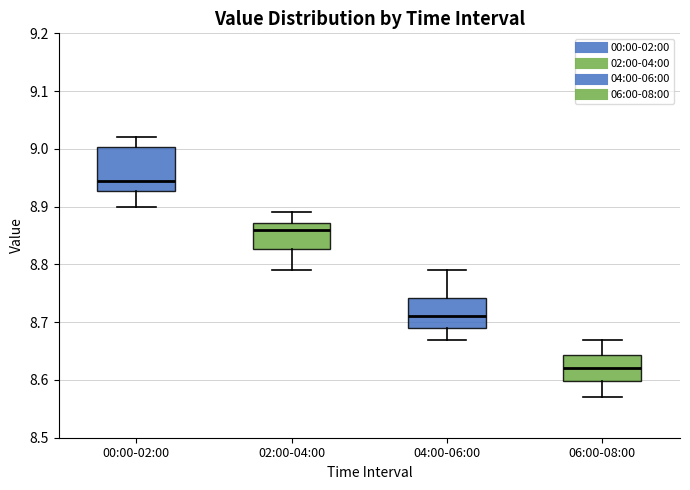

Reading left to right, transcribe this box plot: for each box, give where its median line is, the range the box spans, and where its two whiskers end, as read against the y-axis. The values are not printed on the chart, so give them approximately, as read against the axis.

00:00-02:00: median 8.95, box 8.93 to 9.00, whiskers 8.90 to 9.02
02:00-04:00: median 8.86, box 8.83 to 8.87, whiskers 8.79 to 8.89
04:00-06:00: median 8.71, box 8.69 to 8.74, whiskers 8.67 to 8.79
06:00-08:00: median 8.62, box 8.60 to 8.64, whiskers 8.57 to 8.67